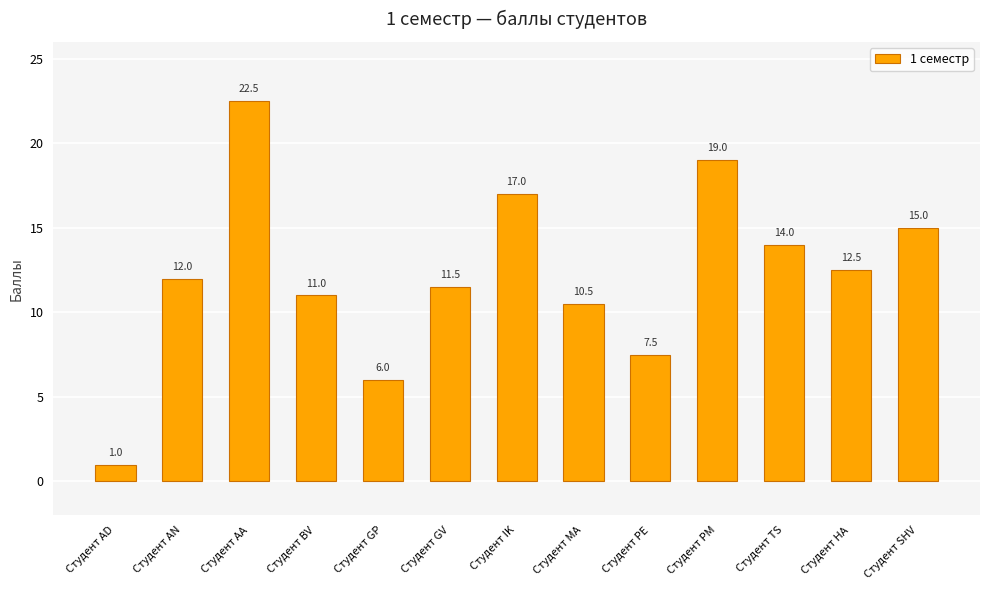

What is the label of the 13th bar from the right?

Студент AD